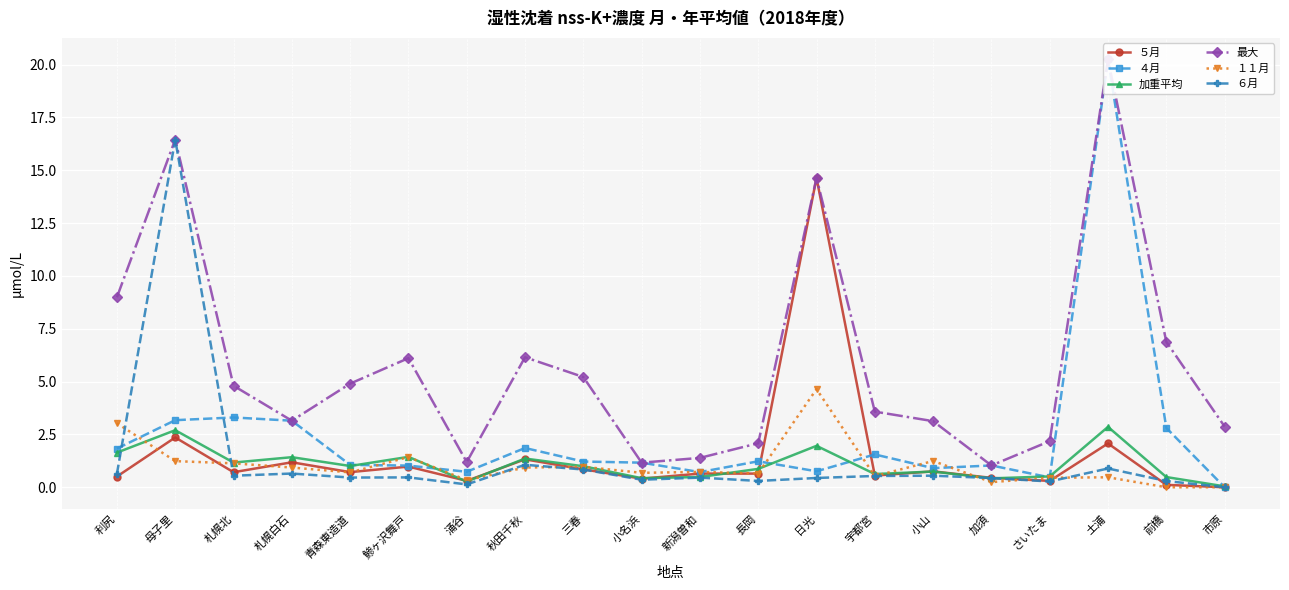

In ６月, how many points are higher than both neighbors (excluding endpoints)?

7